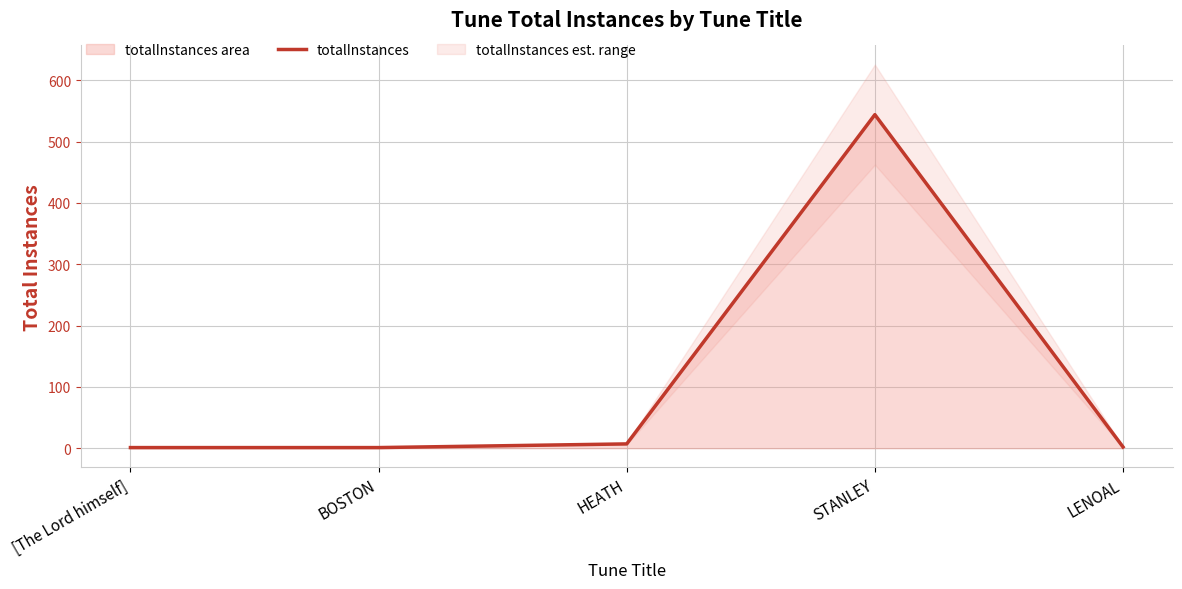

Rank the categories by value from highest to lowest.

STANLEY, HEATH, LENOAL, [The Lord himself], BOSTON